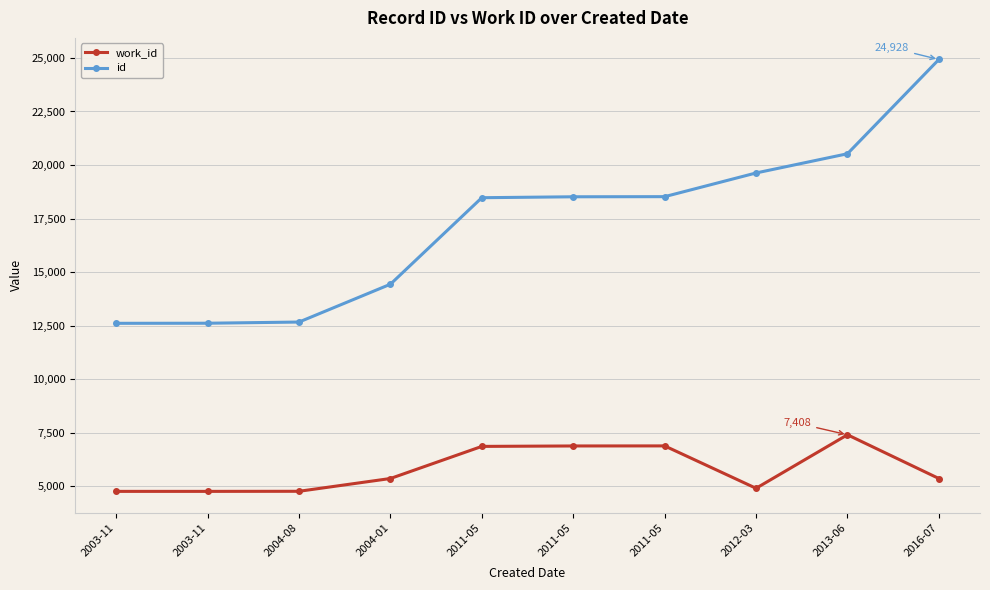

Between 2003-11 and 2004-01, which series saw the biggest shift?

id